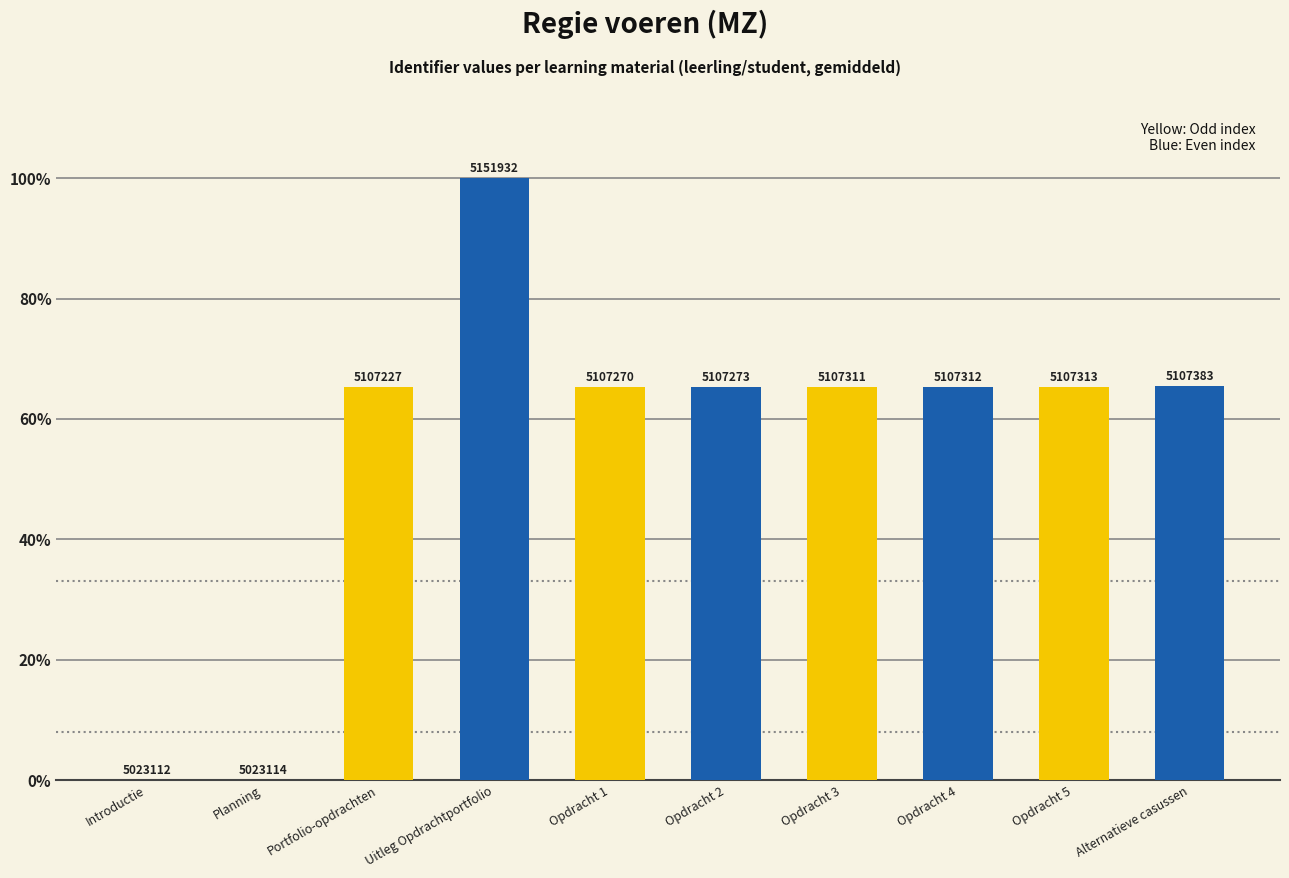

Which has a higher value, Opdracht 3 or Opdracht 4?

Opdracht 4